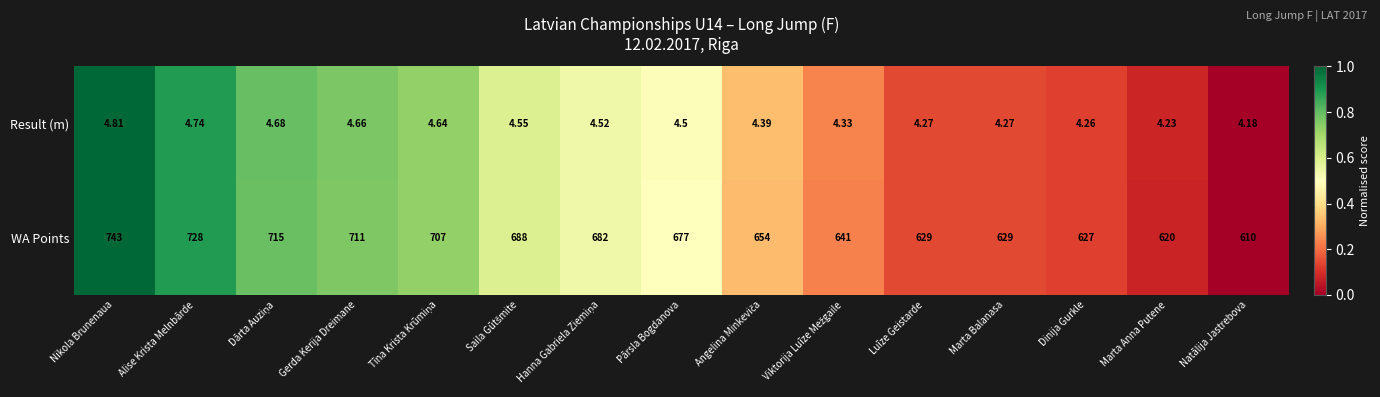

Rank the series by their average value, from lowest to highest.

Result (m), WA Points